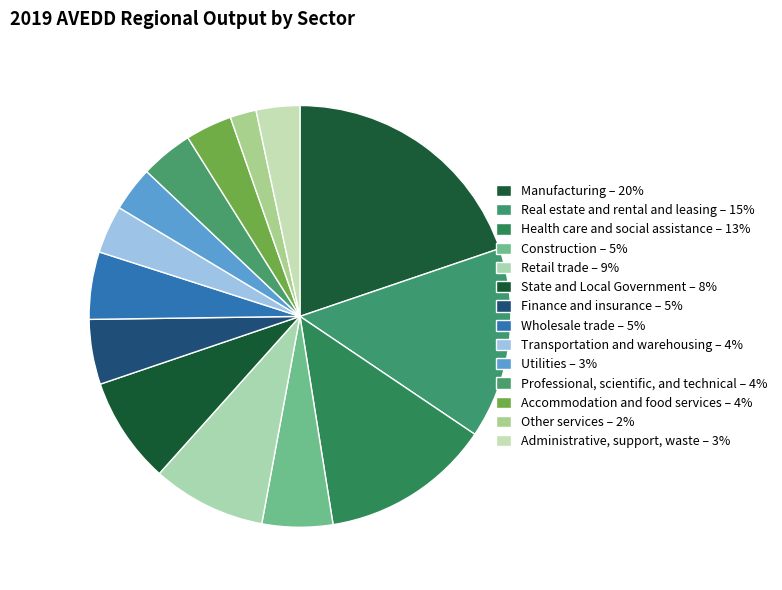

Does Accommodation and food services account for over 50% of the chart?

No